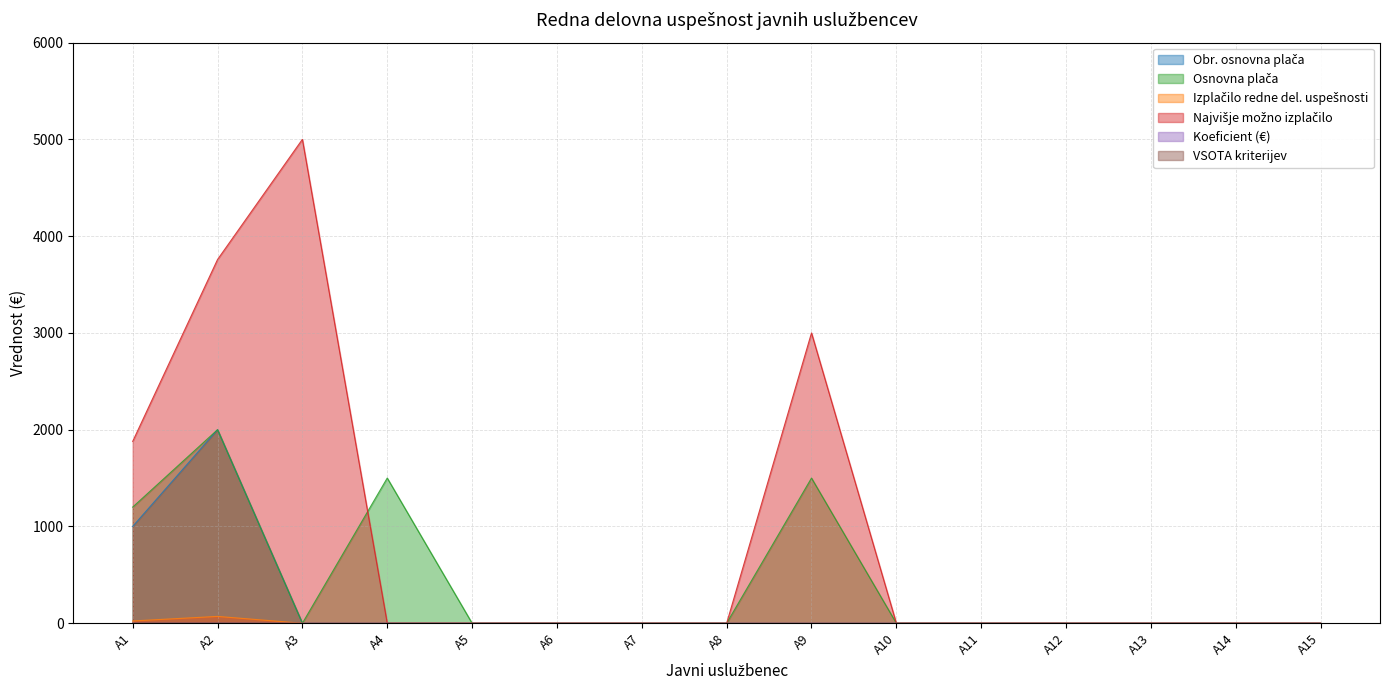

Reading left to right, what are all the values shown in this chart?

Obr. osnovna plača: A1=1000.0	A2=2000.0	A3=0.0	A4=0.0	A5=0.0	A6=0.0	A7=0.0	A8=0.0	A9=0.0	A10=0.0	A11=0.0	A12=0.0	A13=0.0	A14=0.0	A15=0.0
Osnovna plača: A1=1200.0	A2=2000.0	A3=0.0	A4=1500.0	A5=0.0	A6=0.0	A7=0.0	A8=0.0	A9=1500.0	A10=0.0	A11=0.0	A12=0.0	A13=0.0	A14=0.0	A15=0.0
Izplačilo redne del. uspešnosti: A1=23.5	A2=70.5	A3=0.0	A4=0.0	A5=0.0	A6=0.0	A7=0.0	A8=0.0	A9=0.0	A10=0.0	A11=0.0	A12=0.0	A13=0.0	A14=0.0	A15=0.0
Najvišje možno izplačilo: A1=1879.0	A2=3758.2	A3=5000.0	A4=0.0	A5=0.0	A6=0.0	A7=0.0	A8=0.0	A9=3000.0	A10=0.0	A11=0.0	A12=0.0	A13=0.0	A14=0.0	A15=0.0
Koeficient (€): A1=0.0	A2=0.0	A3=0.0	A4=0.0	A5=0.0	A6=0.0	A7=0.0	A8=0.0	A9=0.0	A10=0.0	A11=0.0	A12=0.0	A13=0.0	A14=0.0	A15=0.0
VSOTA kriterijev: A1=2.0	A2=3.0	A3=0.0	A4=0.0	A5=0.0	A6=0.0	A7=0.0	A8=0.0	A9=0.0	A10=0.0	A11=0.0	A12=0.0	A13=0.0	A14=0.0	A15=0.0